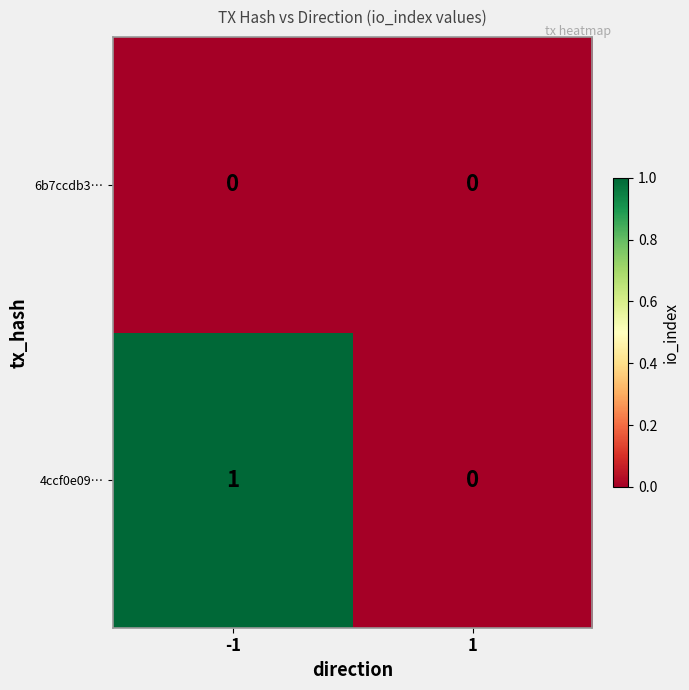

Reading left to right, list all the values displayed in this chart.

6b7ccdb3…: -1=0	1=0
4ccf0e09…: -1=1	1=0